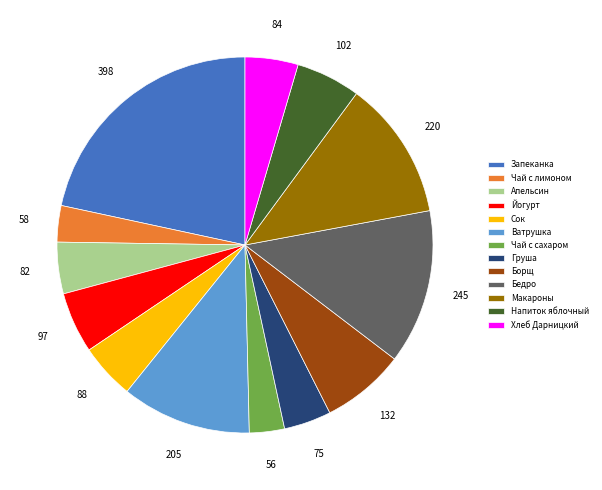

Combined, do Макароны and Чай с лимоном account for over 50%?

No